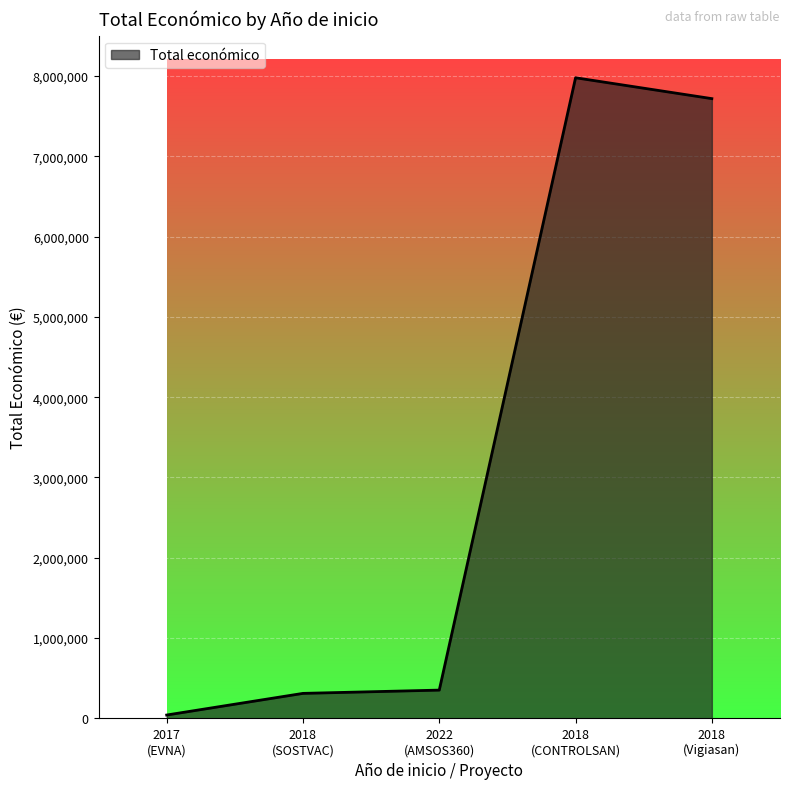

What is the sum of all values?

16400271